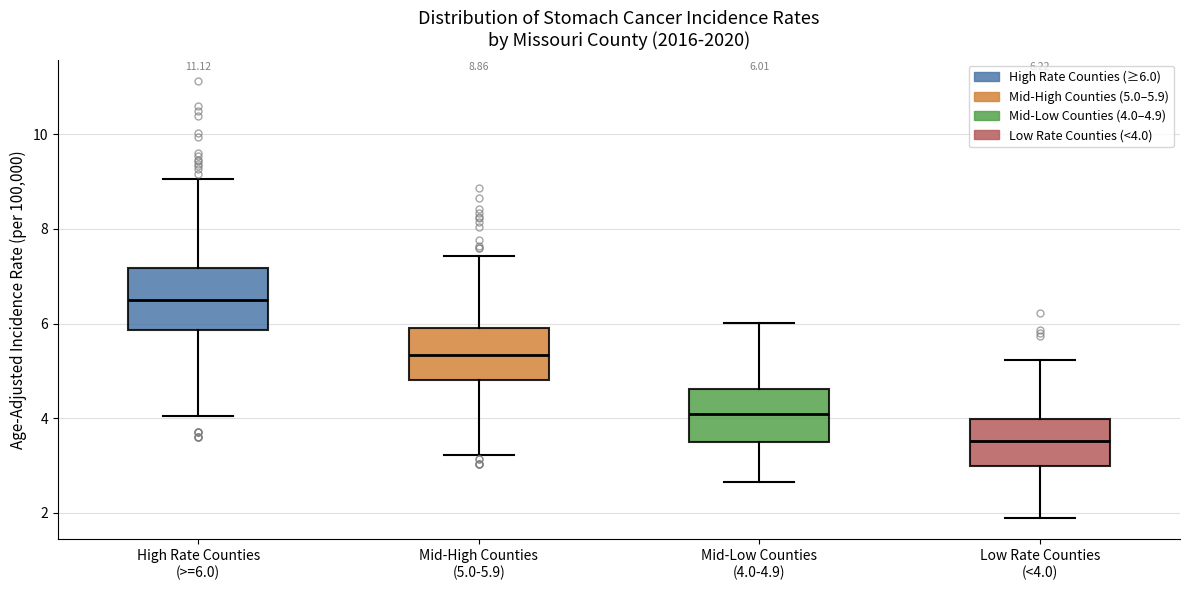

Which box's median line is the highest?

High Rate Counties (>=6.0)